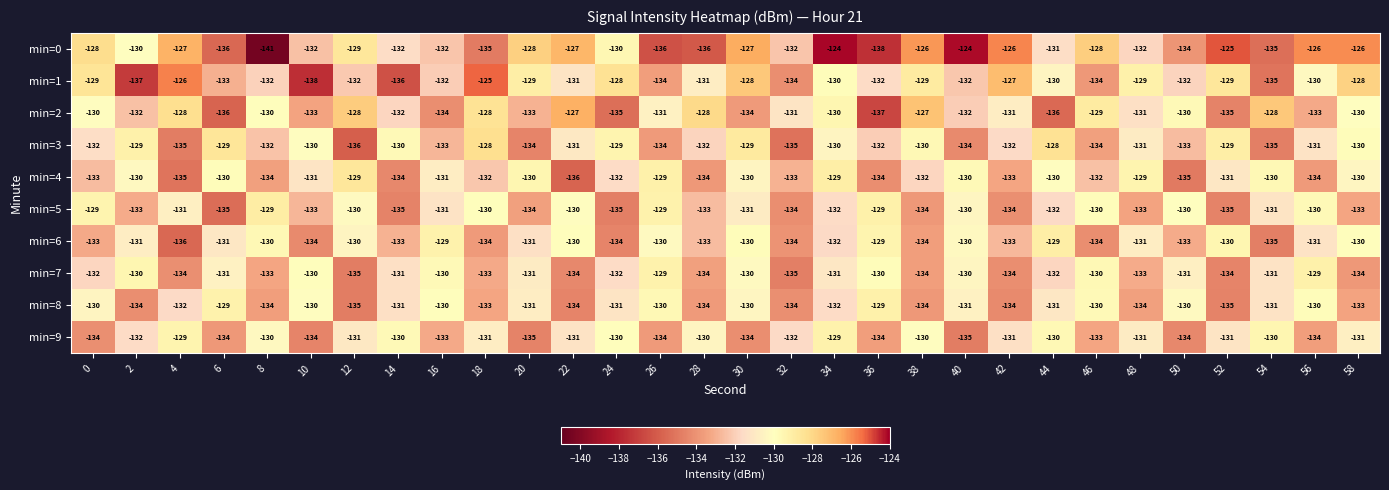

What is the difference between the maximum and minimum values in the min=8 series?

6